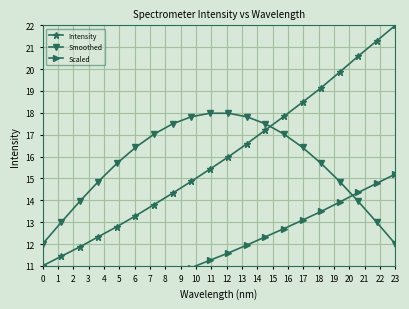

Count the number of categories in the chart.

20